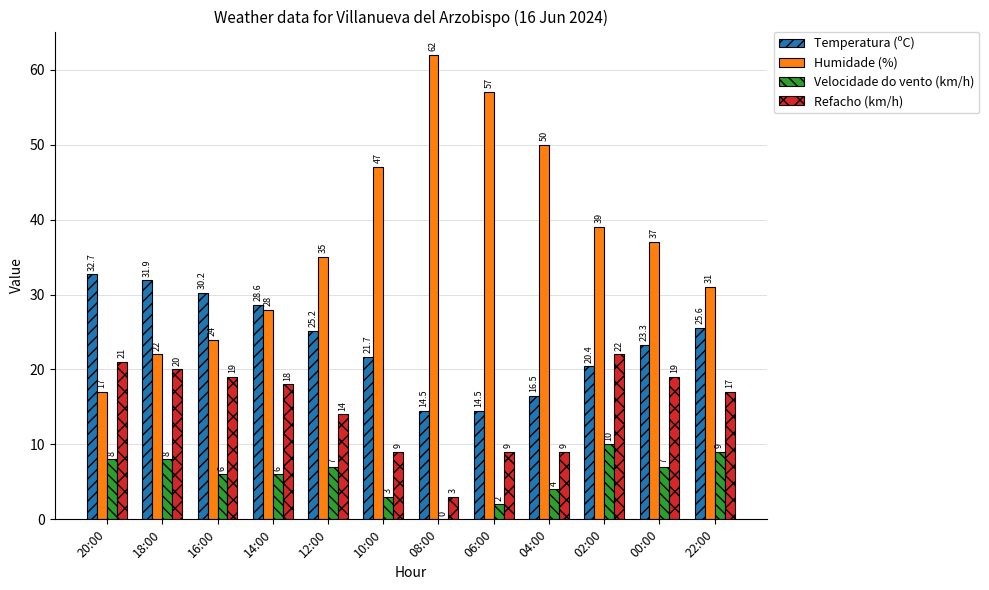

The value of Refacho (km/h) at 02:00 is 33.5. True or false?

False